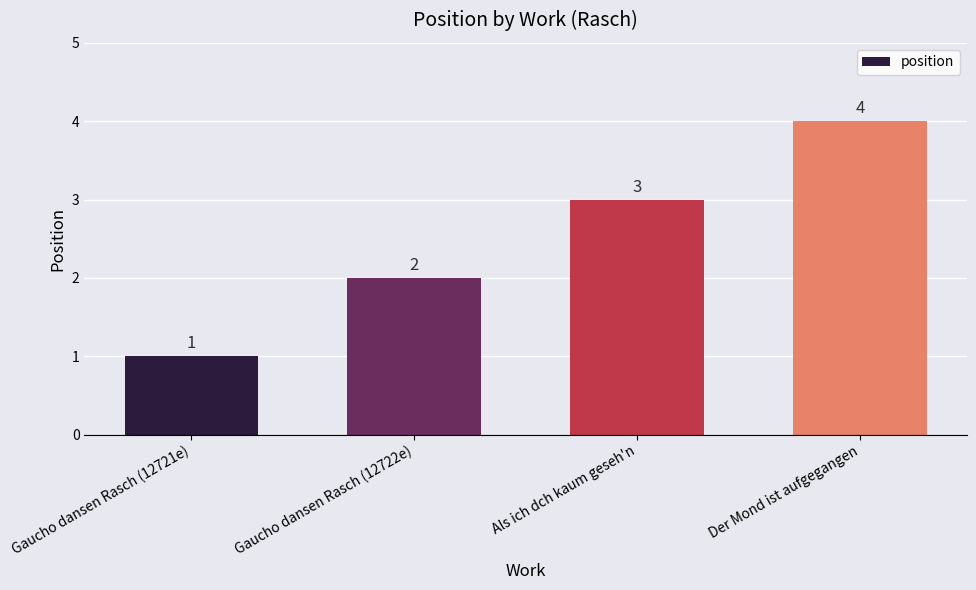

Count the values in the range 2 to 4.

3